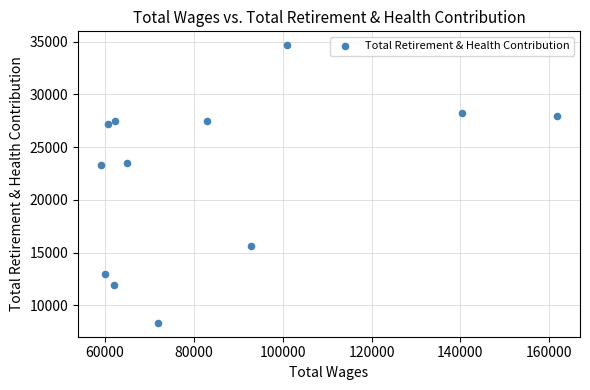

What is the average Y value?

22385